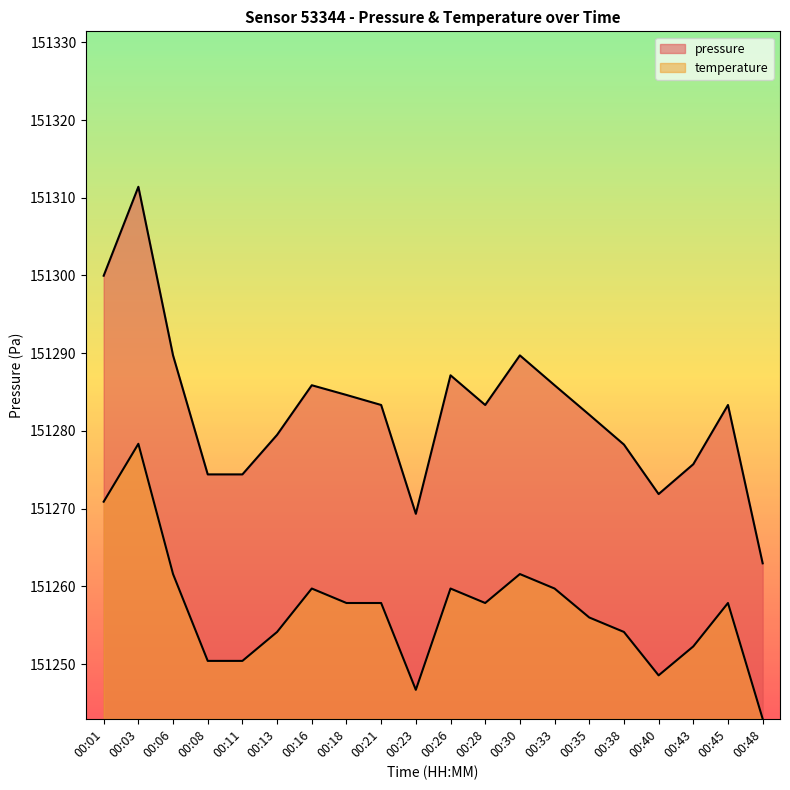

Which series has the largest total across all categories?

pressure